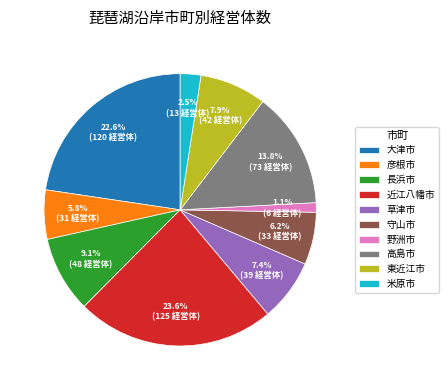

Is 米原市 the majority of the pie?

No